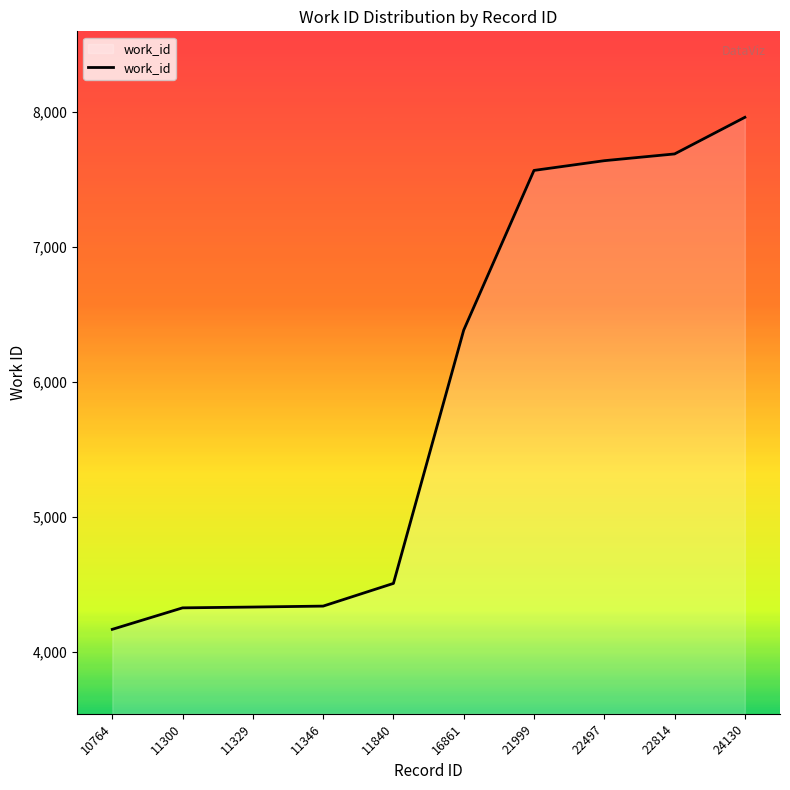

Does the chart display data point markers on the line(s)?

No